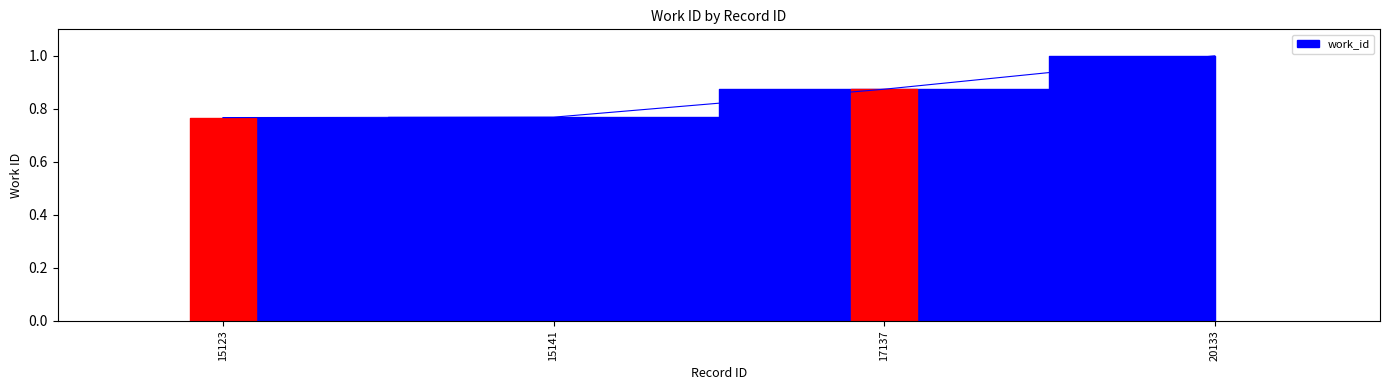

What is the sum of the values at 15141 and 20133?

1.8